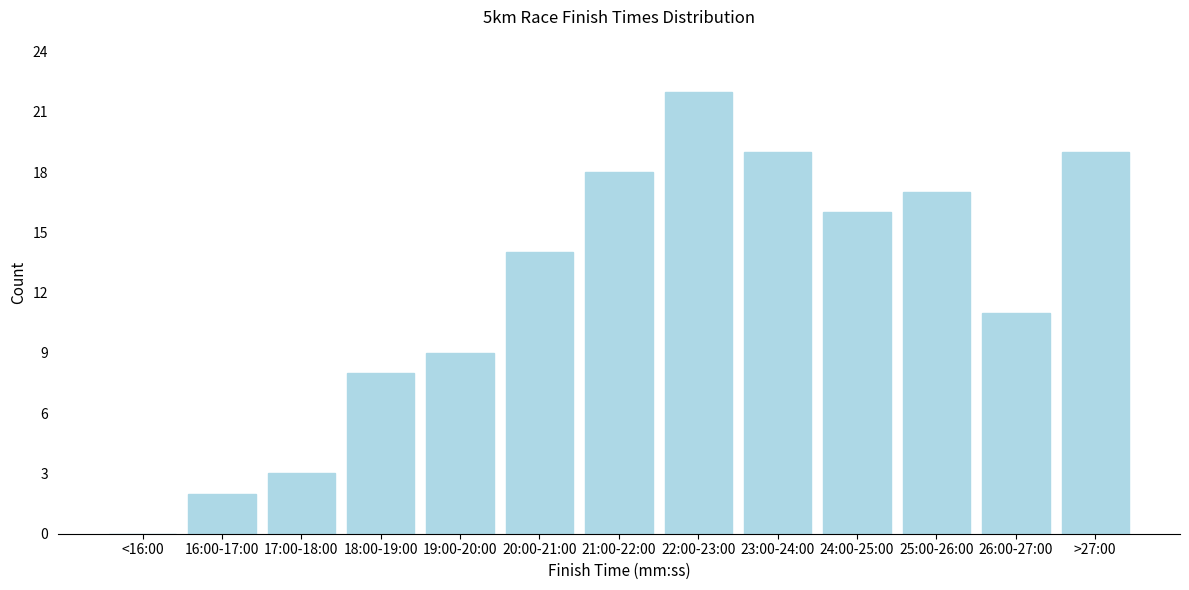

Reading left to right, what are all the values shown in this chart?

<16:00=0	16:00-17:00=2	17:00-18:00=3	18:00-19:00=8	19:00-20:00=9	20:00-21:00=14	21:00-22:00=18	22:00-23:00=22	23:00-24:00=19	24:00-25:00=16	25:00-26:00=17	26:00-27:00=11	>27:00=19